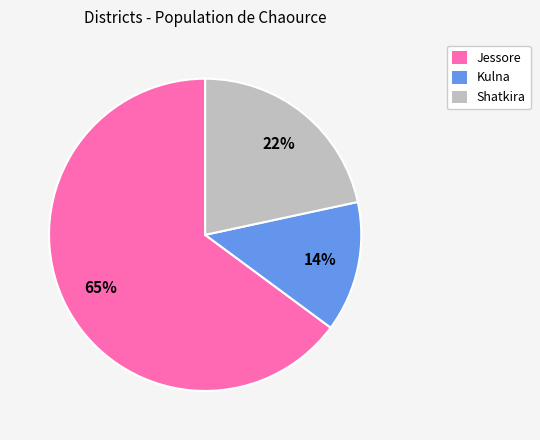

How many slices are in this pie chart?

3